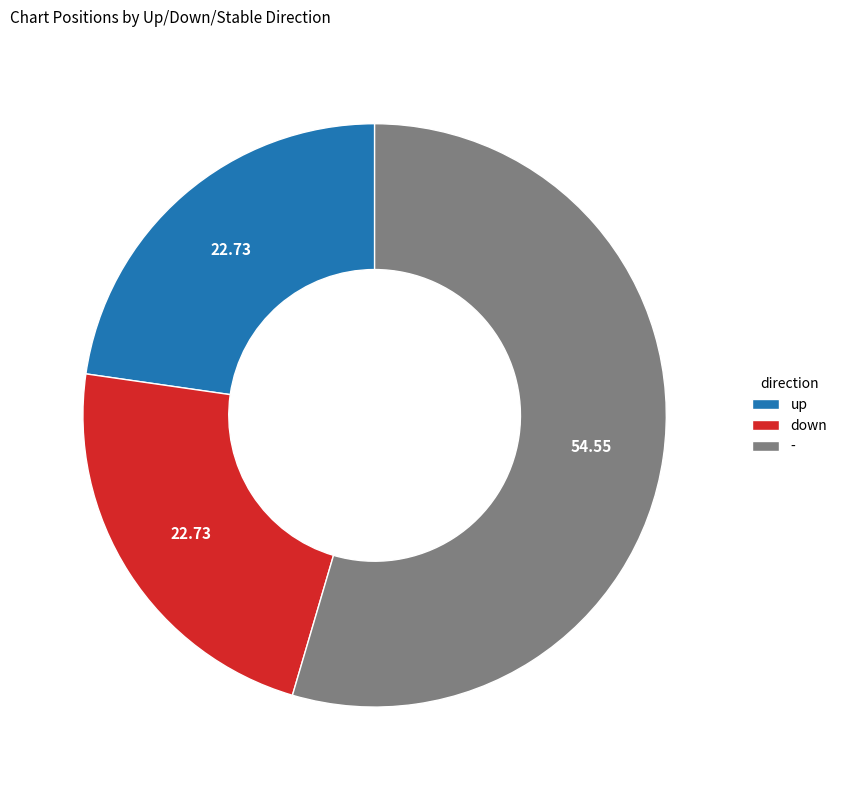

How many slices are in this pie chart?

3